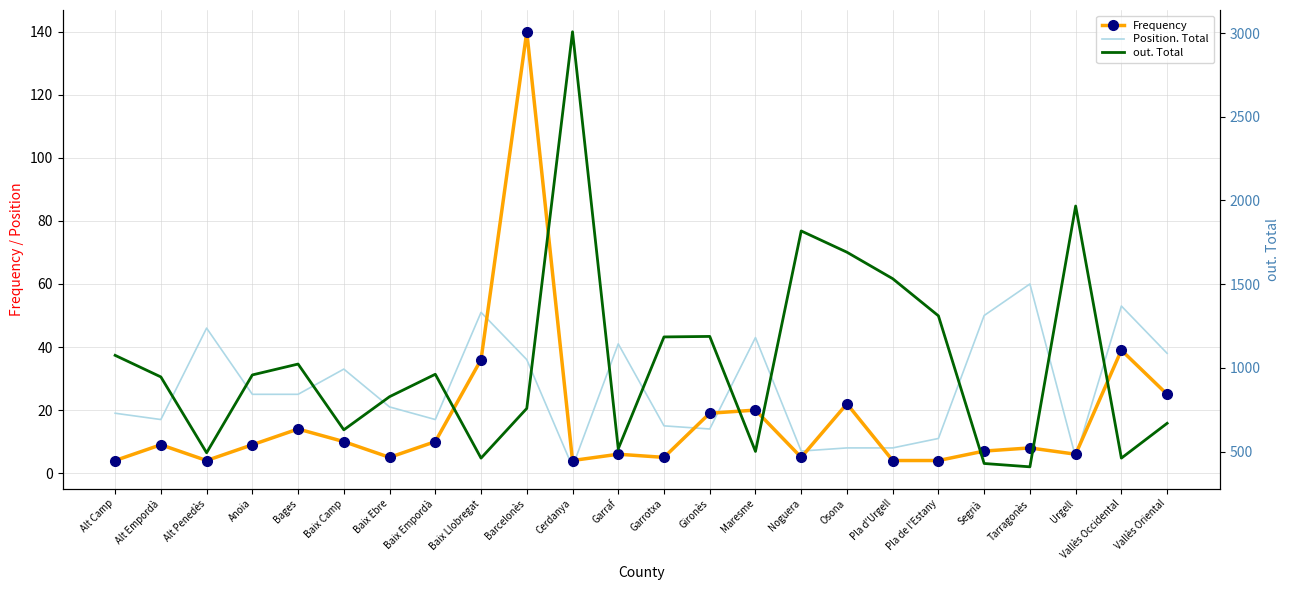

The Position. Total series shows 43 at Maresme. True or false?

True